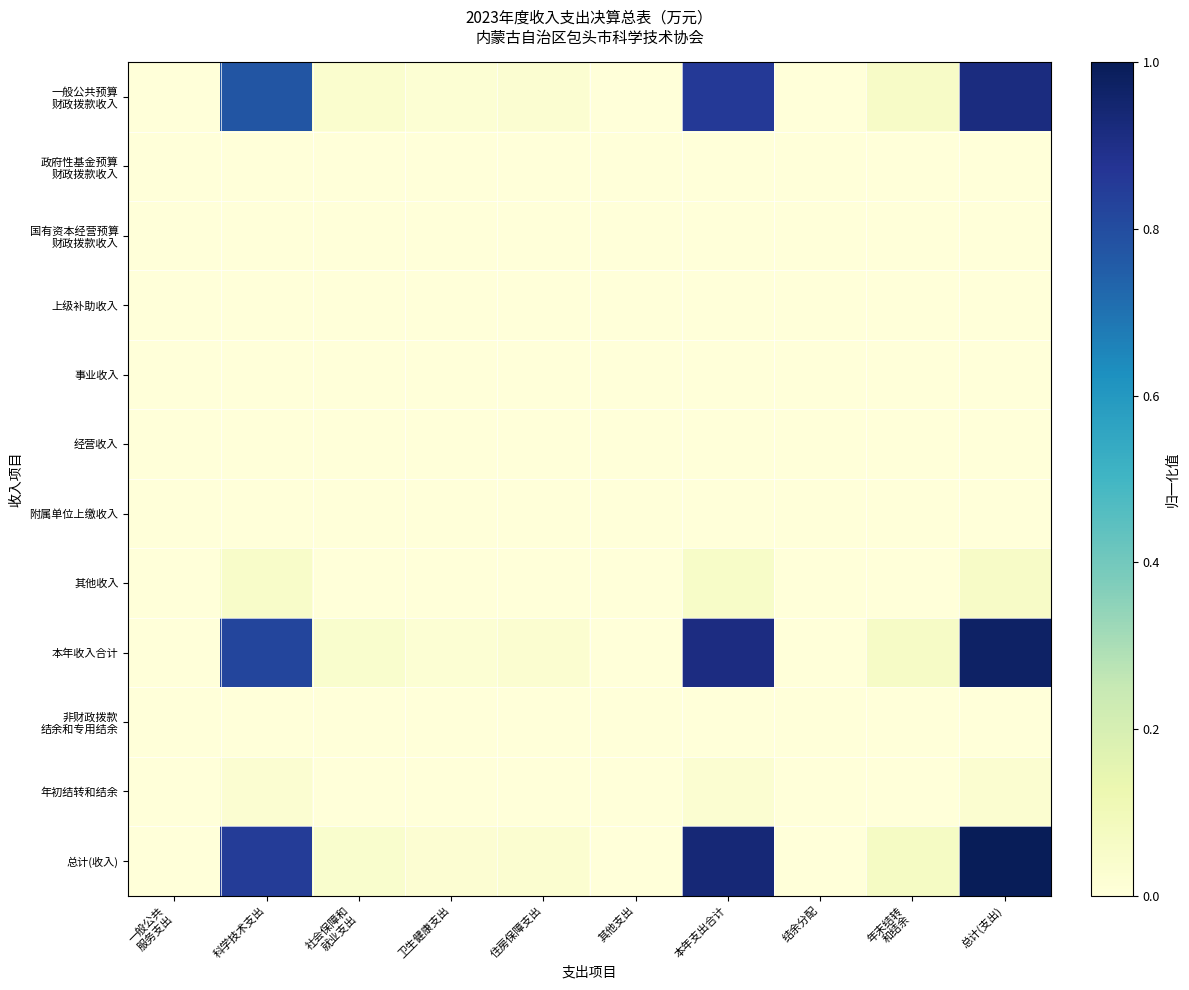

Between 住房保障支出 and 年末结转 和结余, which series saw the biggest shift?

总计(收入)